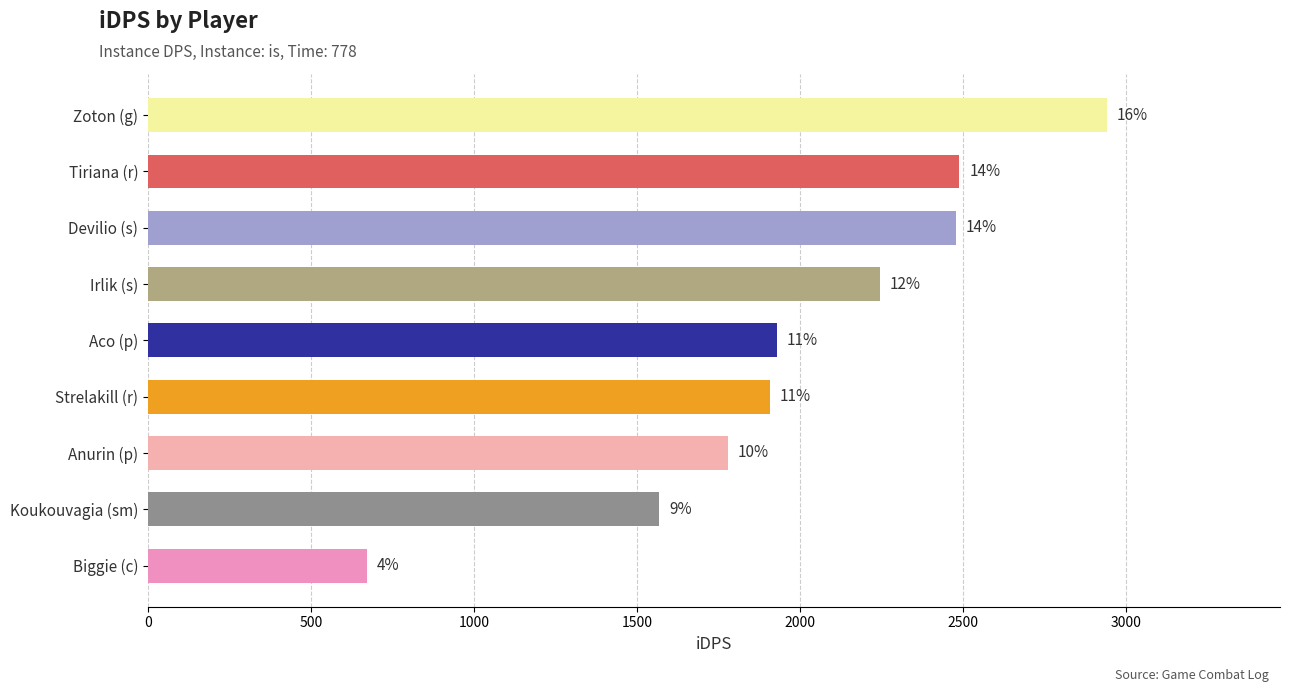

What is the smallest value displayed?

670.4